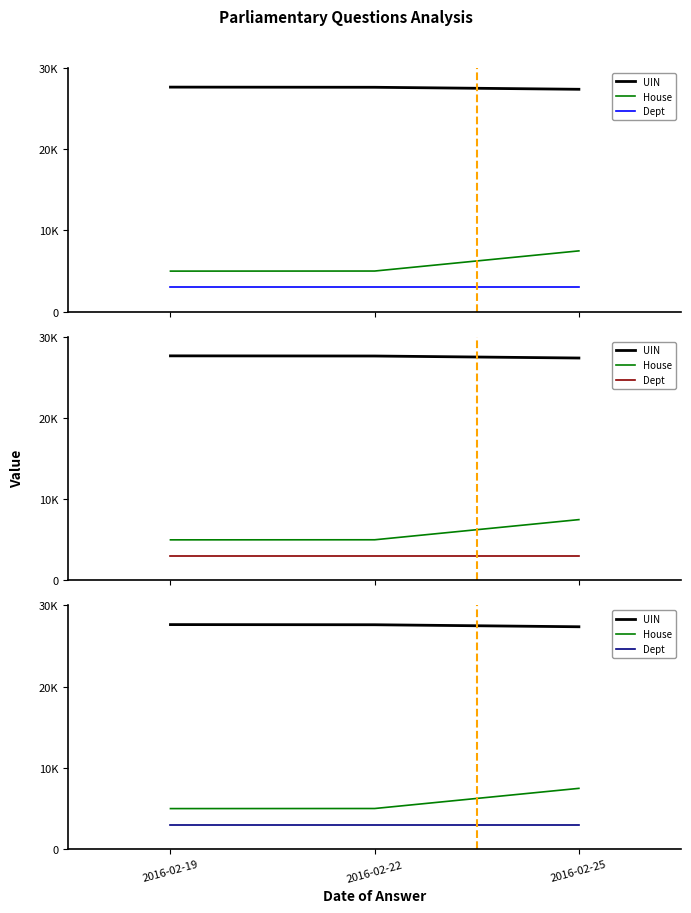

Reading right to left, transcribe all the data shown in this chart.

UIN: 2016-02-25=27380.0	2016-02-22=27627.3	2016-02-19=27646.9
House: 2016-02-25=7490.4	2016-02-22=5009.6	2016-02-19=5000.0
Dept: 2016-02-25=3000.0	2016-02-22=3000.0	2016-02-19=3000.0